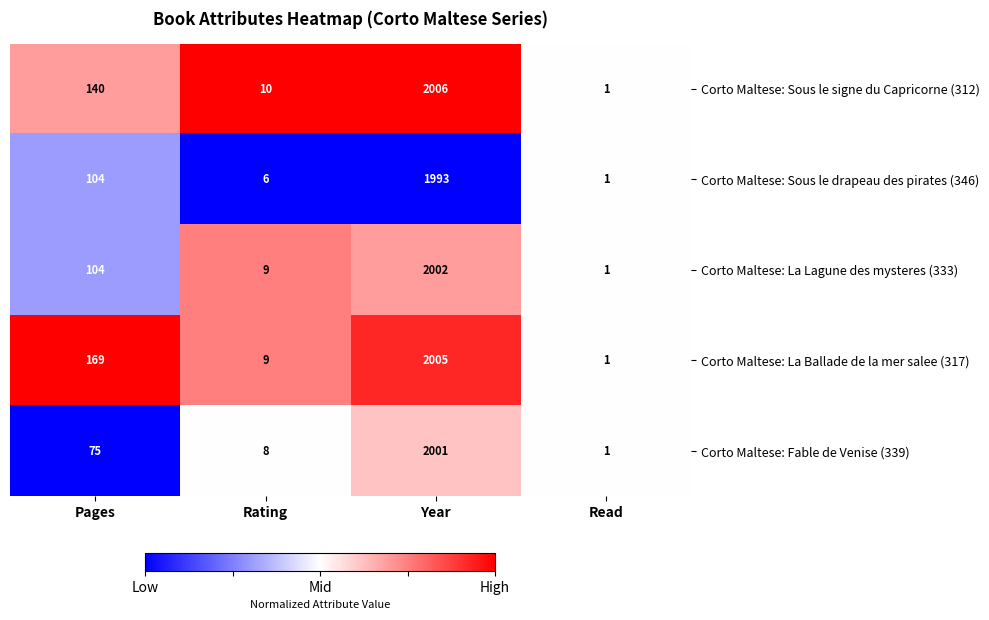

Which series has the largest total across all categories?

Corto Maltese: La Ballade de la mer salee (317)